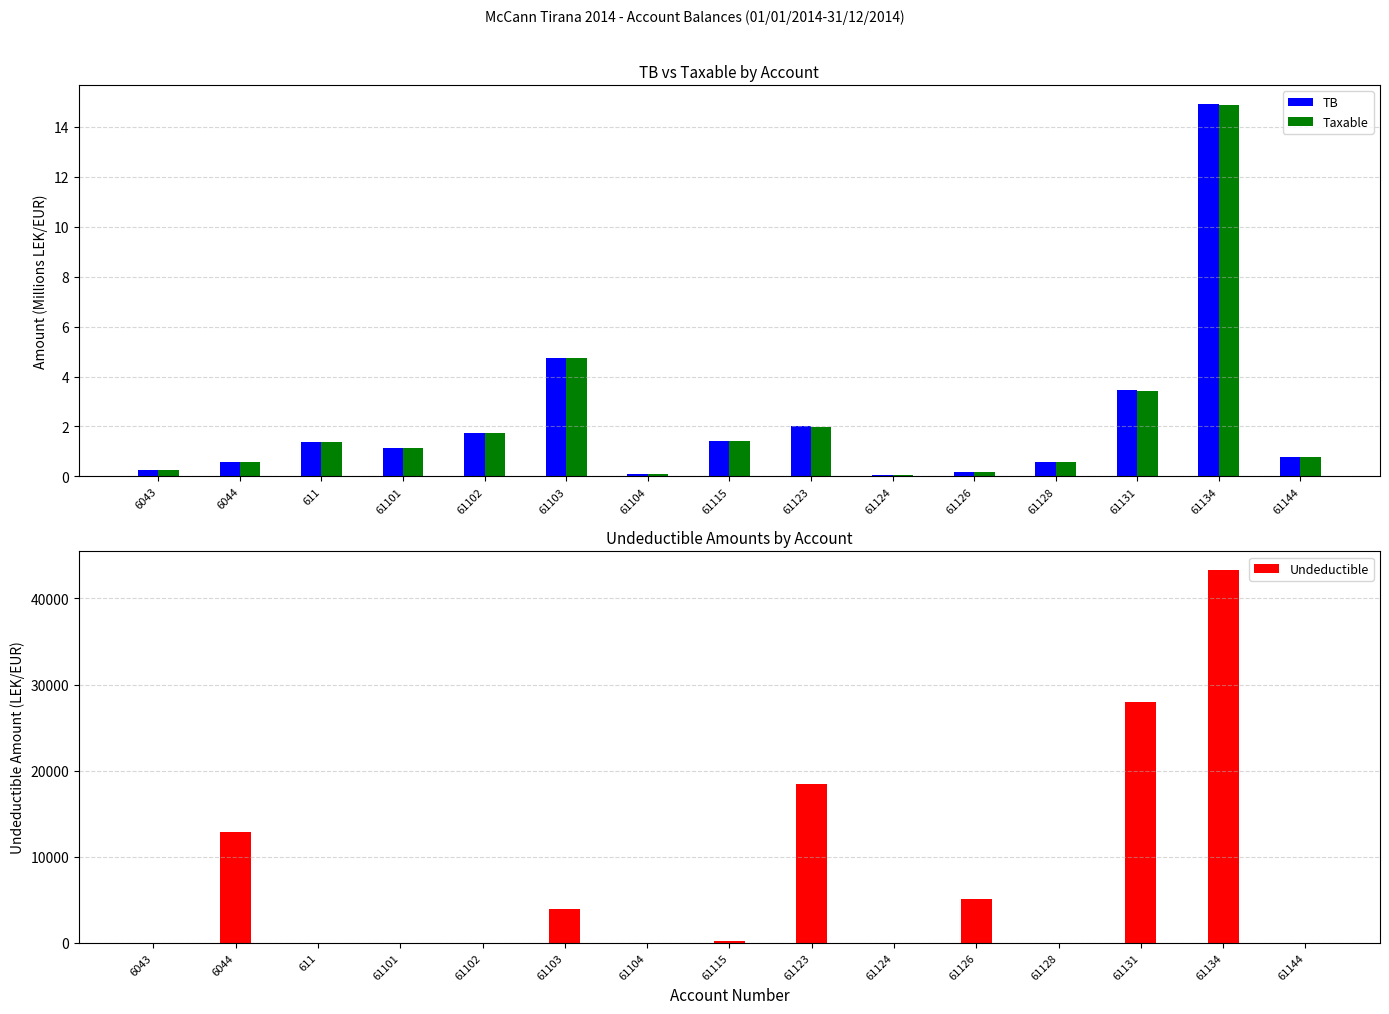

Between 6043 and 61103, which is larger?

61103